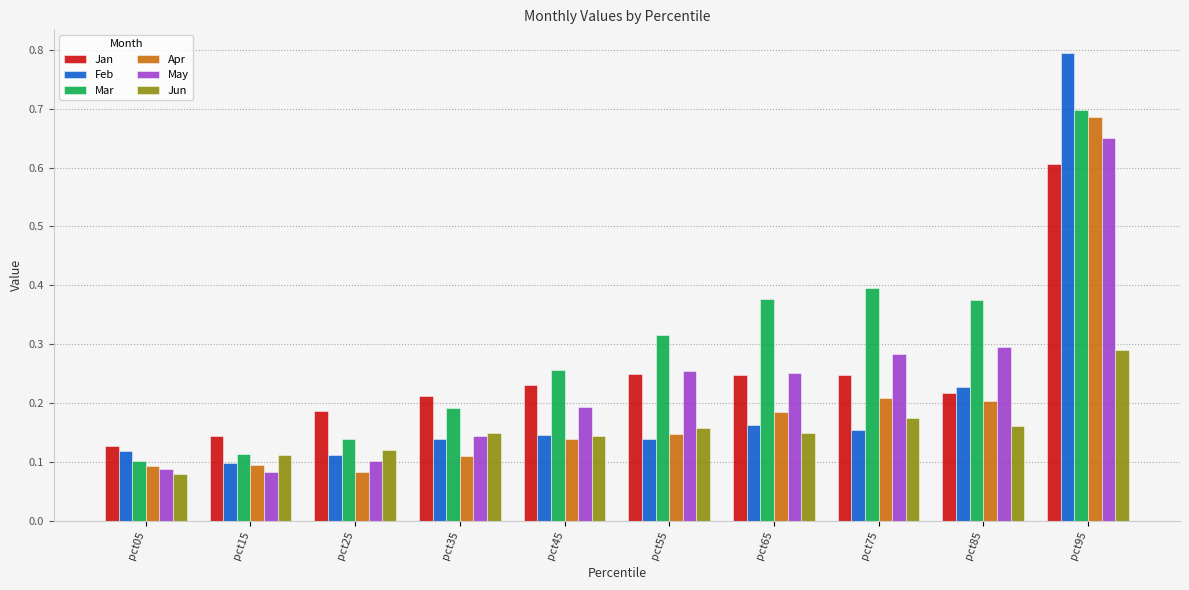

Which series has the largest total across all categories?

Mar